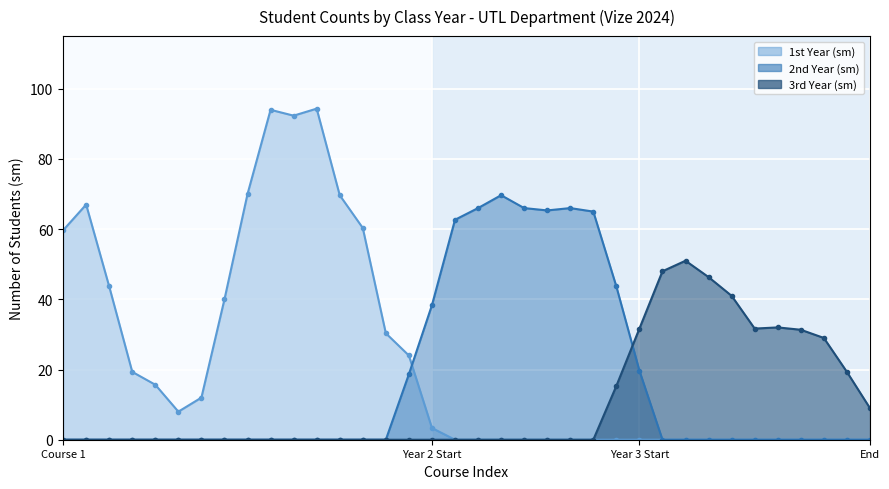

The value of 2nd Year line at 17 is 62.7. True or false?

True